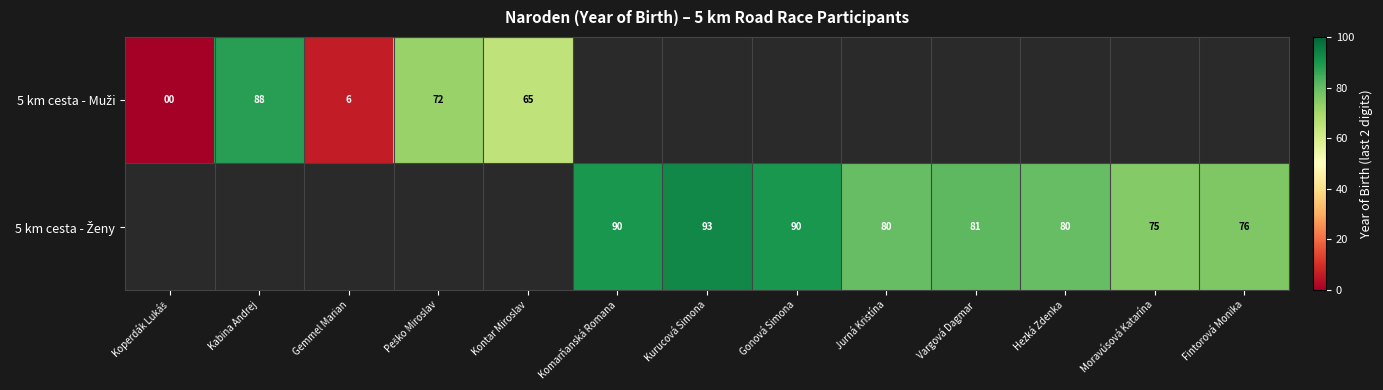

List the labels in order of 5 km cesta - Muži value, smallest first.

Koperdák Lukáš, Gemmel Marian, Kontar Miroslav, Peško Miroslav, Kabina Andrej, Komarňanská Romana, Kurucová Simona, Gonová Simona, Jurná Kristína, Vargová Dagmar, Hezká Zdenka, Moravúsová Katarína, Fintorová Monika